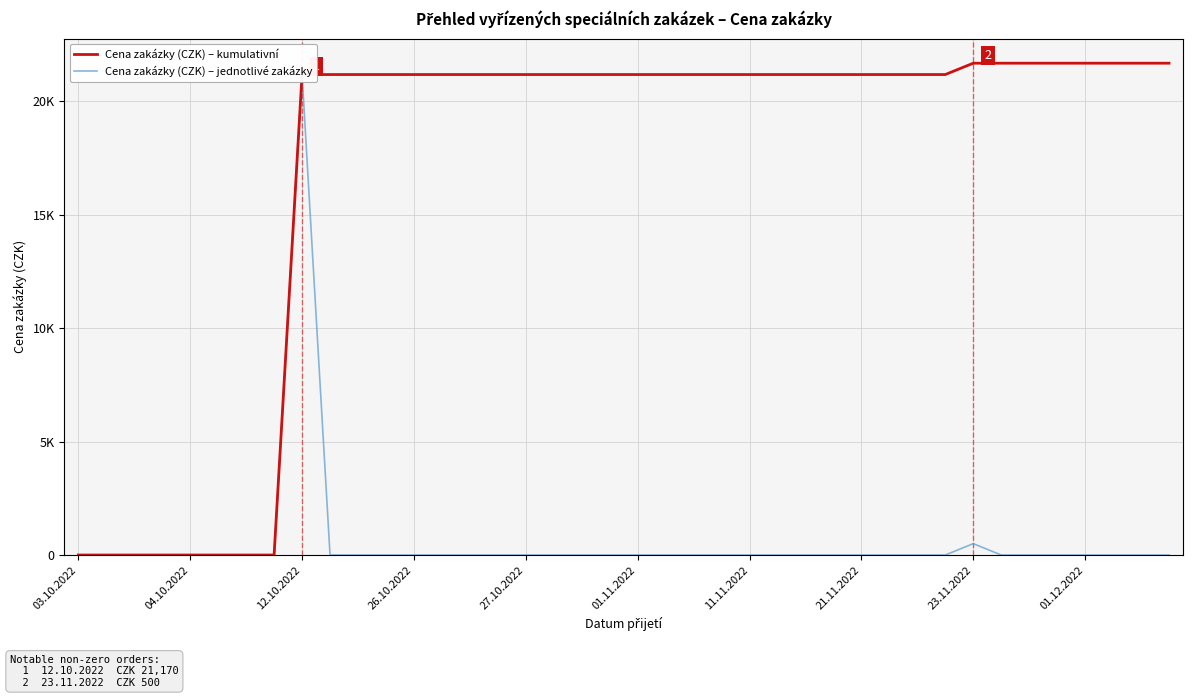

Which series changed the most between 04.10.2022 and 30?

Cena zakázky (CZK) – kumulativní